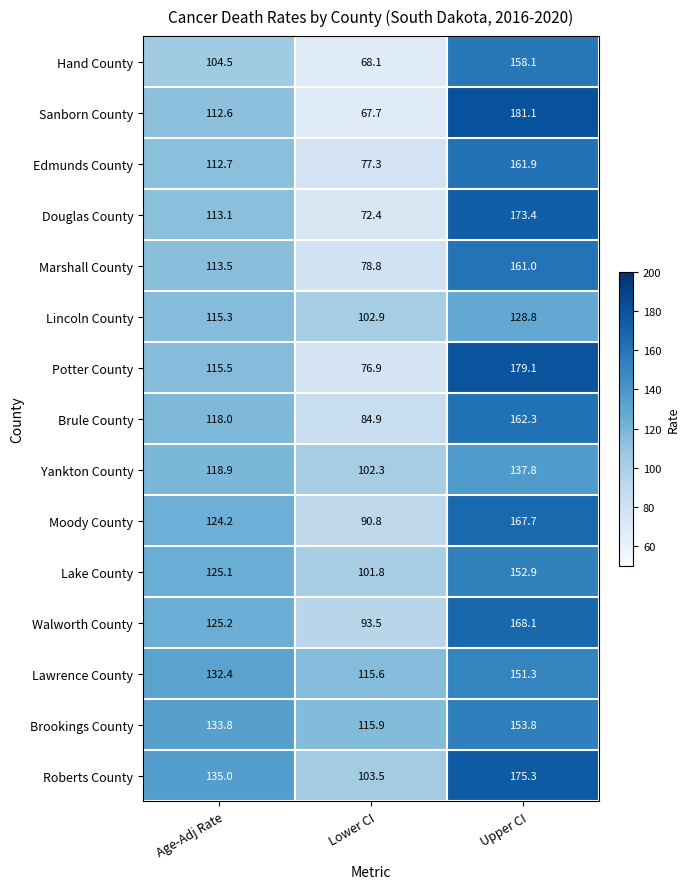

Rank the series by their maximum value, from lowest to highest.

Lincoln County, Yankton County, Lawrence County, Lake County, Brookings County, Hand County, Marshall County, Edmunds County, Brule County, Moody County, Walworth County, Douglas County, Roberts County, Potter County, Sanborn County